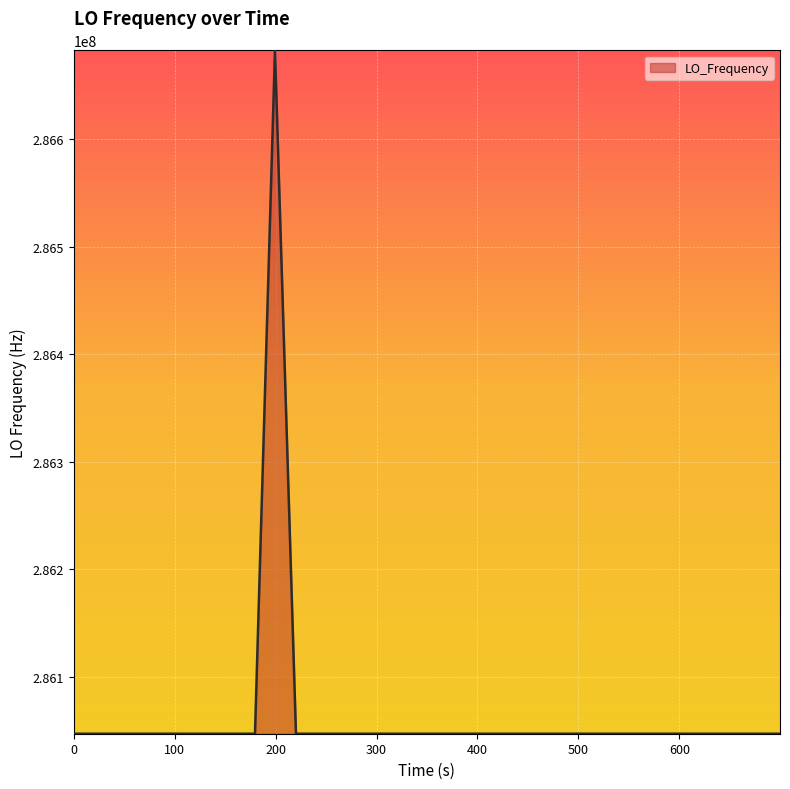

What is the minimum value shown in the chart?

286046996.5